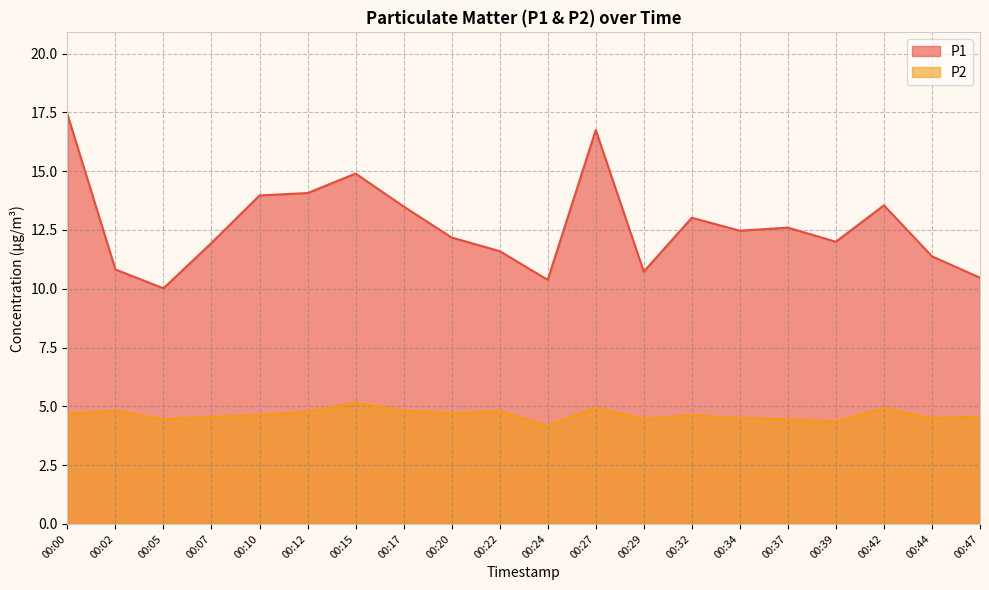

At how many categories does at least one series exceed 12?

11